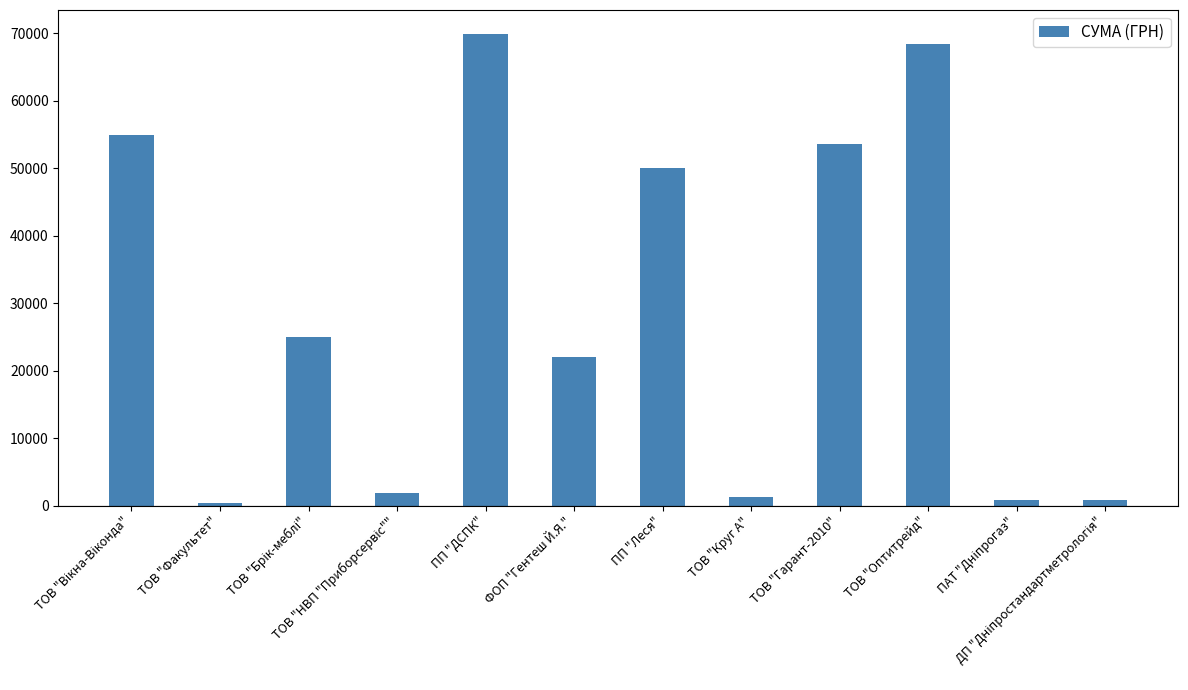

What position from the left is ТОВ "Круг А"?

8